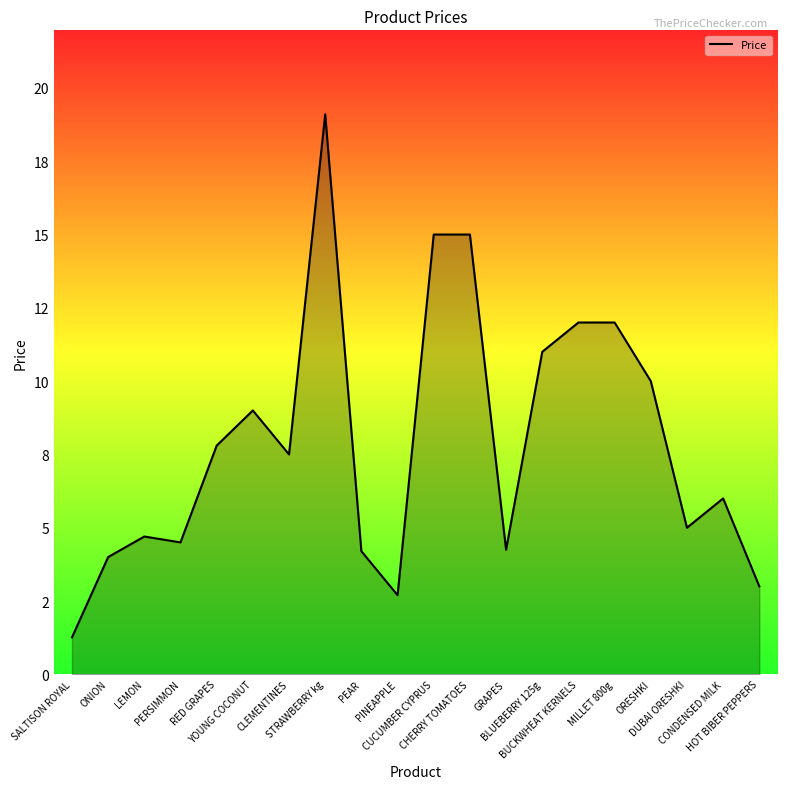

Which has a higher value, CONDENSED MILK or GRAPES?

CONDENSED MILK